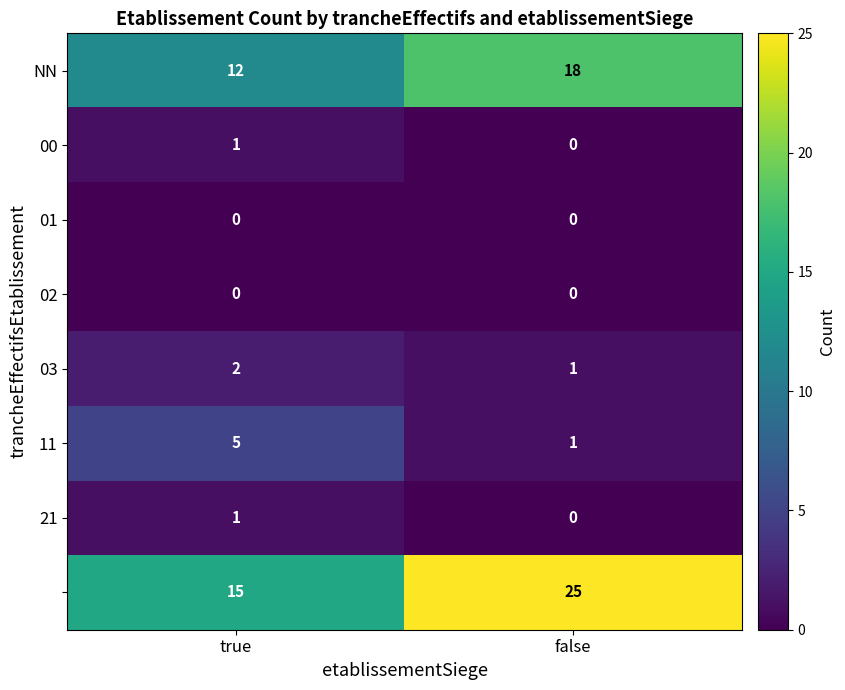

At which category does the chart reach its peak across all series?

false